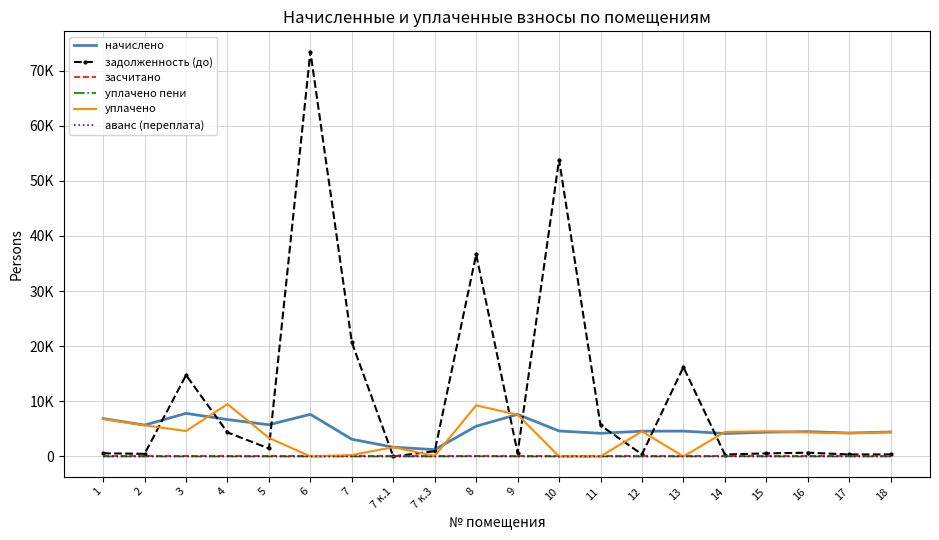

Where is уплачено пени nearest to the value 18?

14